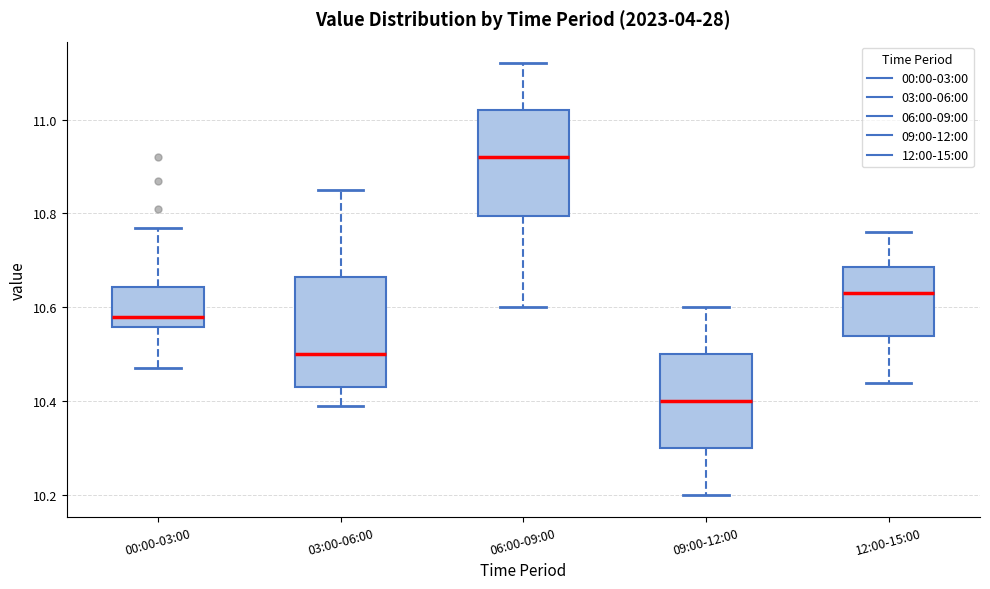

Which box has the lowest median line?

09:00-12:00